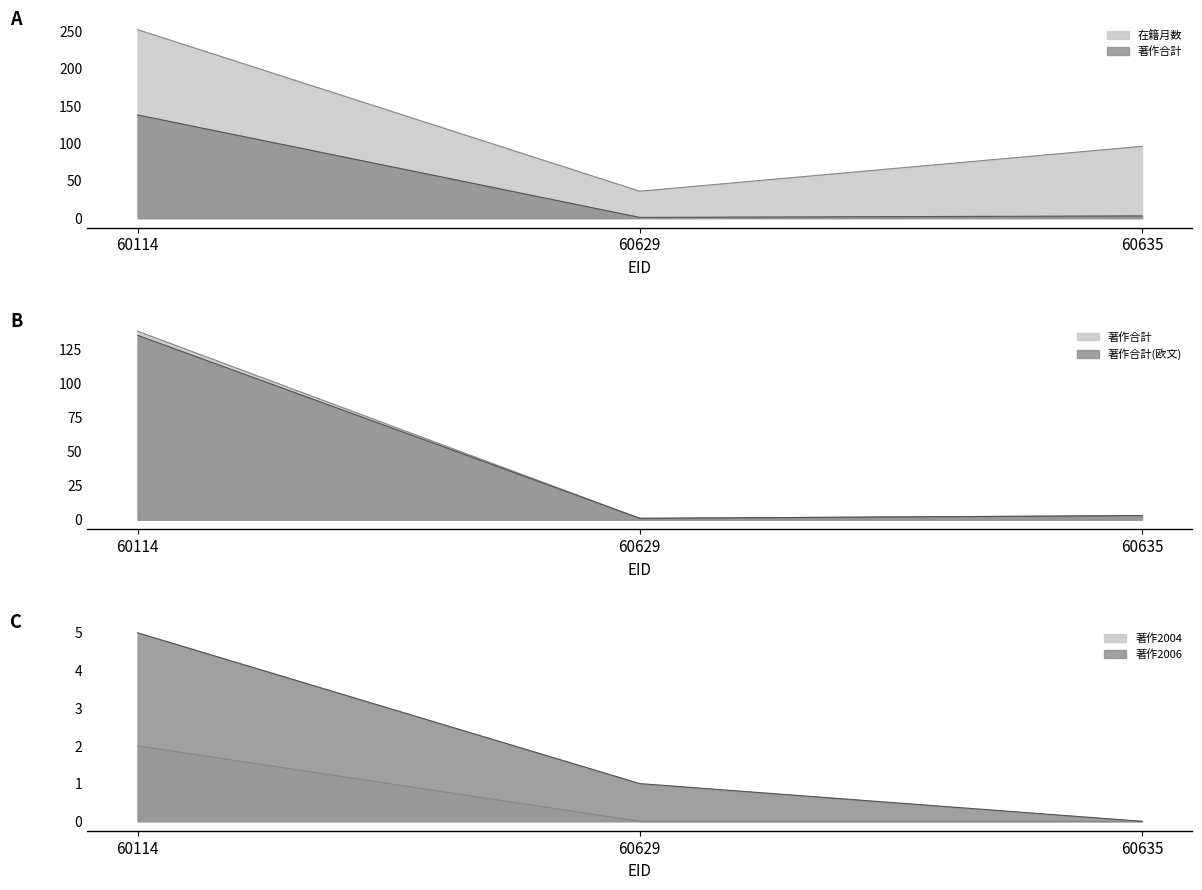

Count the 著作2004 values in the range 0 to 2.

3